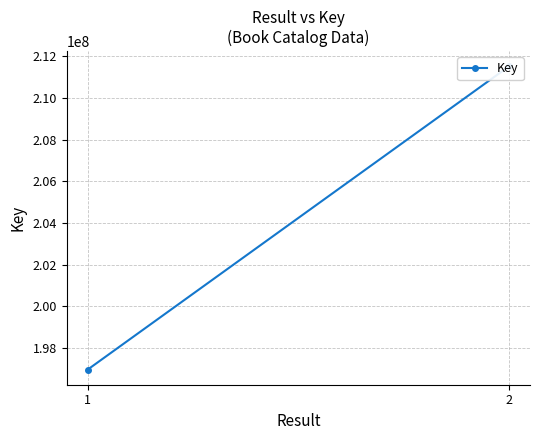

Which has a higher value, 1 or 2?

2